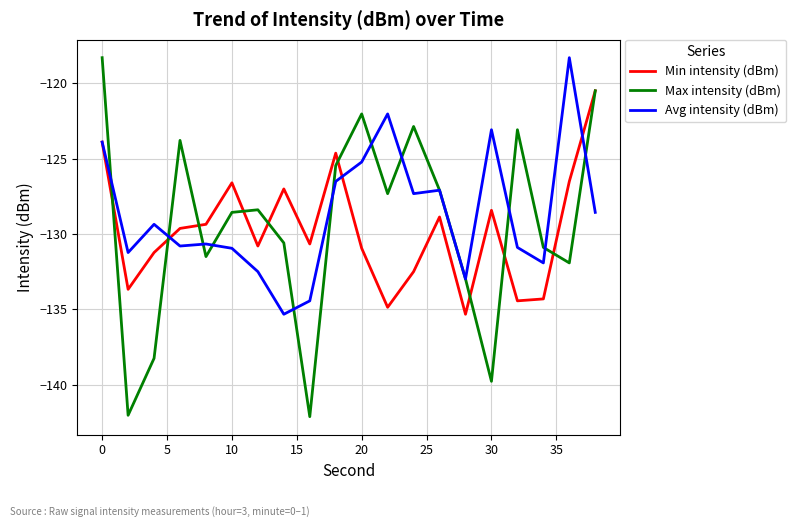

Rank the series by their average value, from highest to lowest.

Avg intensity (dBm), Max intensity (dBm), Min intensity (dBm)